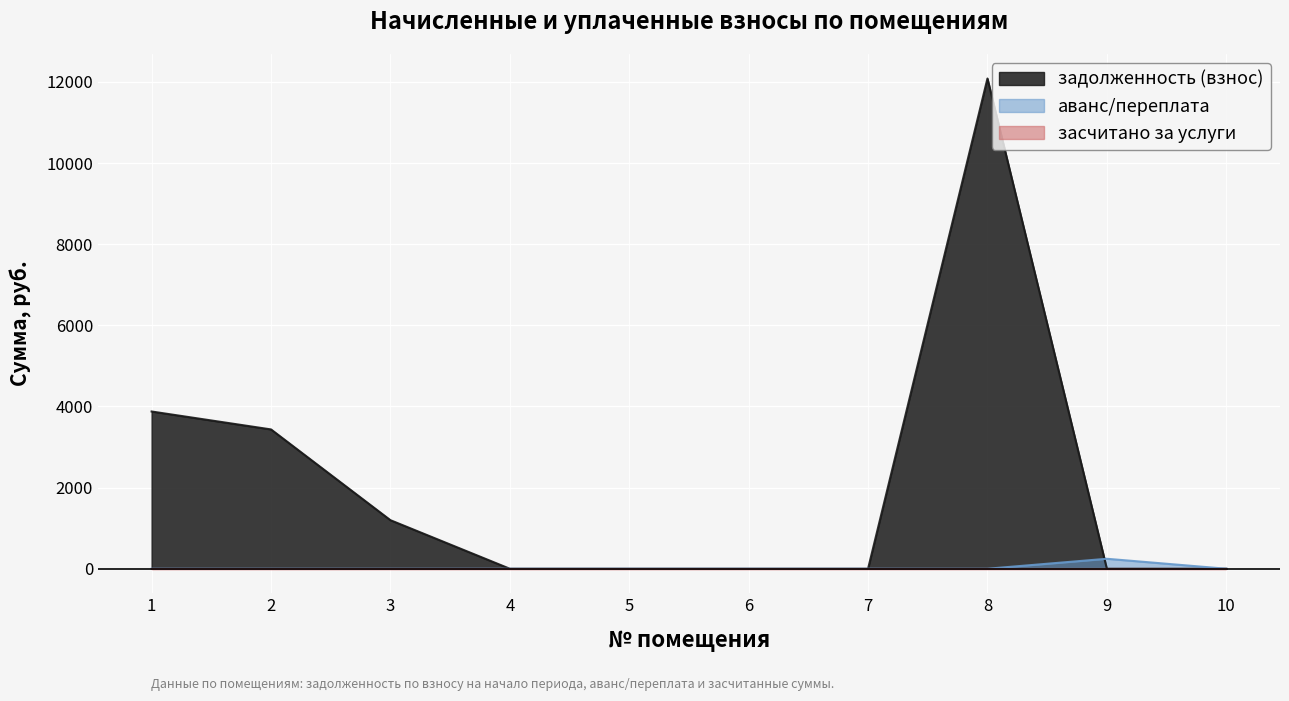

Rank the categories by задолженность (взнос) value from lowest to highest.

4, 5, 6, 7, 9, 10, 3, 2, 1, 8